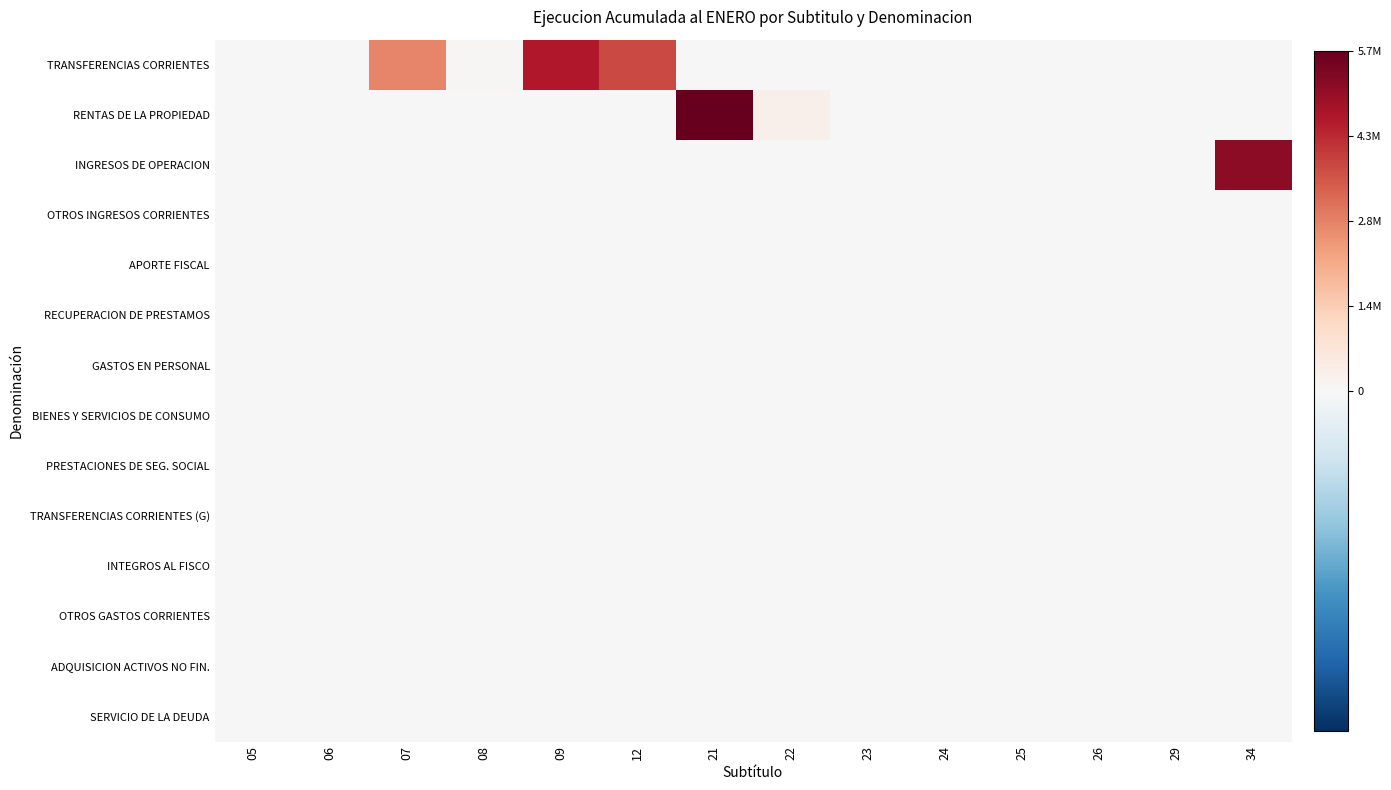

Reading left to right, transcribe all the data shown in this chart.

TRANSFERENCIAS CORRIENTES: 05=0	06=0	07=2827816	08=68115	09=4623366	12=3841309	21=0	22=0	23=0	24=0	25=0	26=0	29=0	34=0
RENTAS DE LA PROPIEDAD: 05=0	06=0	07=0	08=0	09=0	12=0	21=5796899	22=276912	23=0	24=9684	25=0	26=683	29=0	34=0
INGRESOS DE OPERACION: 05=0	06=0	07=0	08=0	09=0	12=0	21=0	22=0	23=0	24=0	25=0	26=0	29=0	34=5164688
OTROS INGRESOS CORRIENTES: 05=0	06=0	07=0	08=0	09=0	12=0	21=0	22=0	23=0	24=0	25=0	26=0	29=0	34=0
APORTE FISCAL: 05=0	06=0	07=0	08=0	09=0	12=0	21=0	22=0	23=0	24=0	25=0	26=0	29=0	34=0
RECUPERACION DE PRESTAMOS: 05=0	06=0	07=0	08=0	09=0	12=0	21=0	22=0	23=0	24=0	25=0	26=0	29=0	34=0
GASTOS EN PERSONAL: 05=0	06=0	07=0	08=0	09=0	12=0	21=0	22=0	23=0	24=0	25=0	26=0	29=0	34=0
BIENES Y SERVICIOS DE CONSUMO: 05=0	06=0	07=0	08=0	09=0	12=0	21=0	22=0	23=0	24=0	25=0	26=0	29=0	34=0
PRESTACIONES DE SEG. SOCIAL: 05=0	06=0	07=0	08=0	09=0	12=0	21=0	22=0	23=0	24=0	25=0	26=0	29=0	34=0
TRANSFERENCIAS CORRIENTES (G): 05=0	06=0	07=0	08=0	09=0	12=0	21=0	22=0	23=0	24=0	25=0	26=0	29=0	34=0
INTEGROS AL FISCO: 05=0	06=0	07=0	08=0	09=0	12=0	21=0	22=0	23=0	24=0	25=0	26=0	29=0	34=0
OTROS GASTOS CORRIENTES: 05=0	06=0	07=0	08=0	09=0	12=0	21=0	22=0	23=0	24=0	25=0	26=0	29=0	34=0
ADQUISICION ACTIVOS NO FIN.: 05=0	06=0	07=0	08=0	09=0	12=0	21=0	22=0	23=0	24=0	25=0	26=0	29=0	34=0
SERVICIO DE LA DEUDA: 05=0	06=0	07=0	08=0	09=0	12=0	21=0	22=0	23=0	24=0	25=0	26=0	29=0	34=0